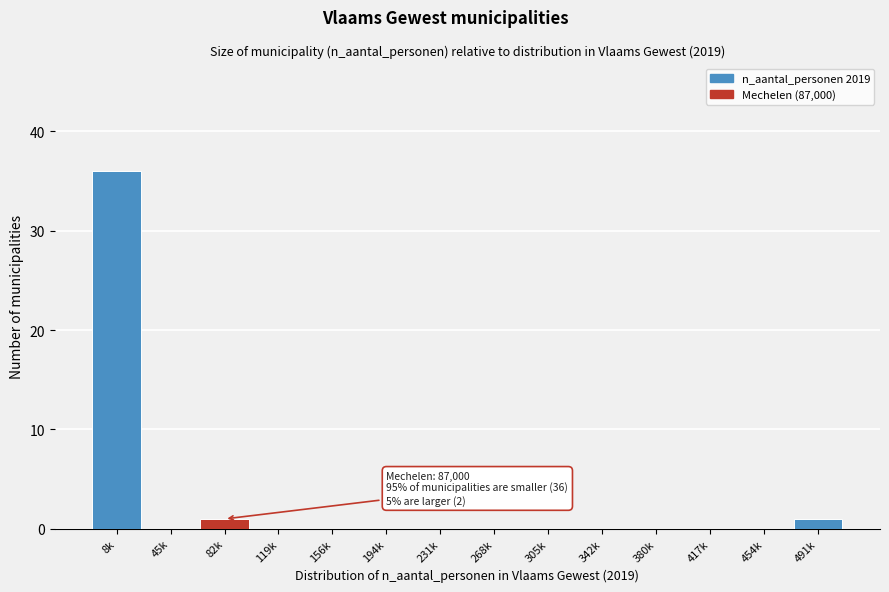

Reading left to right, what are all the values shown in this chart?

8k=36	45k=0	82k=1	119k=0	156k=0	194k=0	231k=0	268k=0	305k=0	342k=0	380k=0	417k=0	454k=0	491k=1